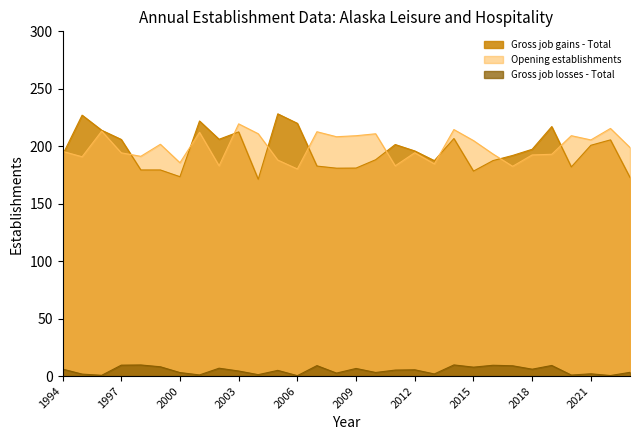

True or false: Opening establishments and Gross job losses - Total cross at least once.

False